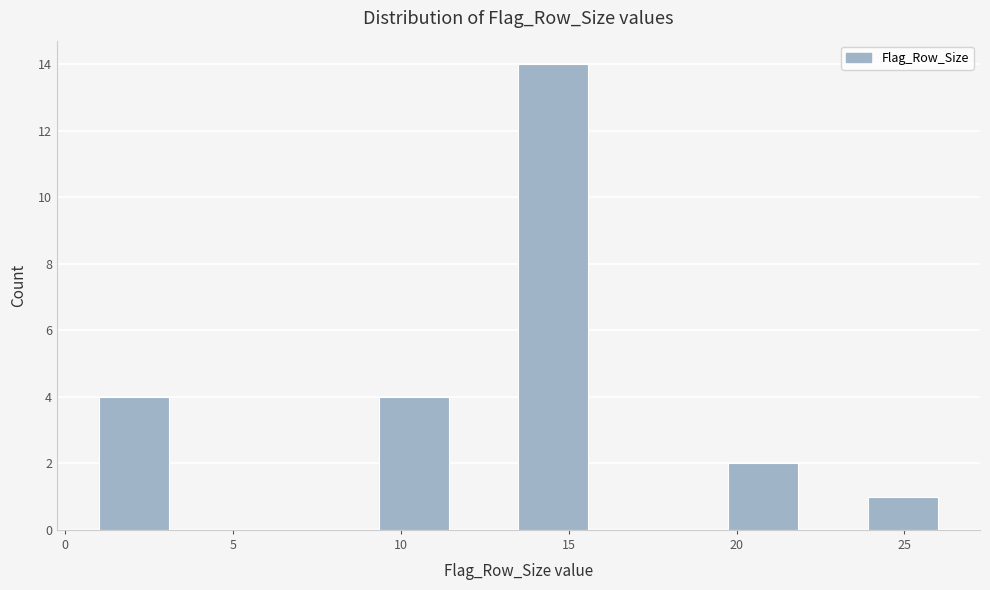

What is the height of the bar covering 20.0 to 22.0 on the x-axis? Neither the bar edges nor the heights are printed on the chart, so give them approximately, as read against the axes.

2